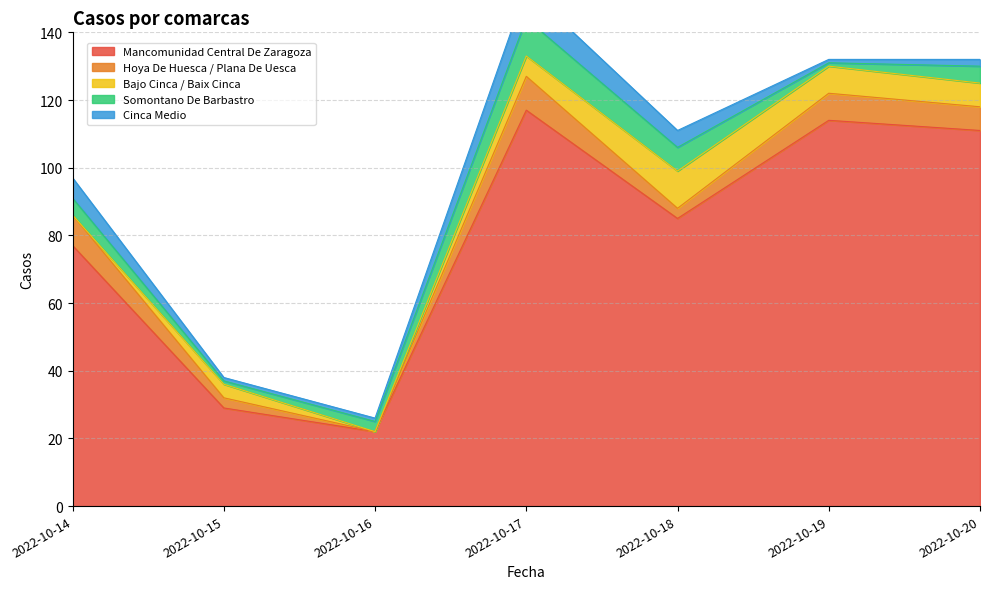

Count the number of data series in this chart.

5